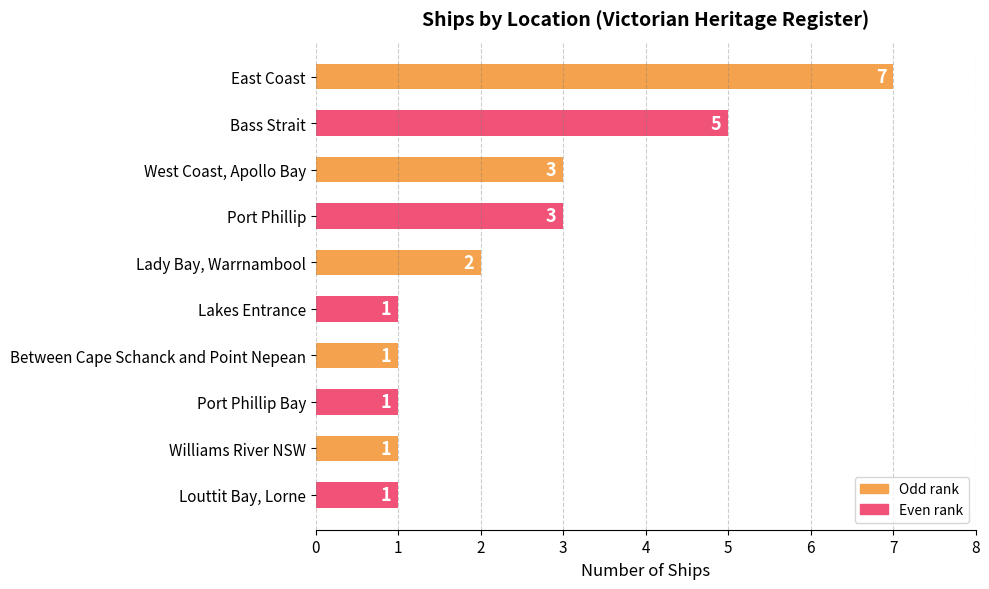

What is the sum of all values?

25